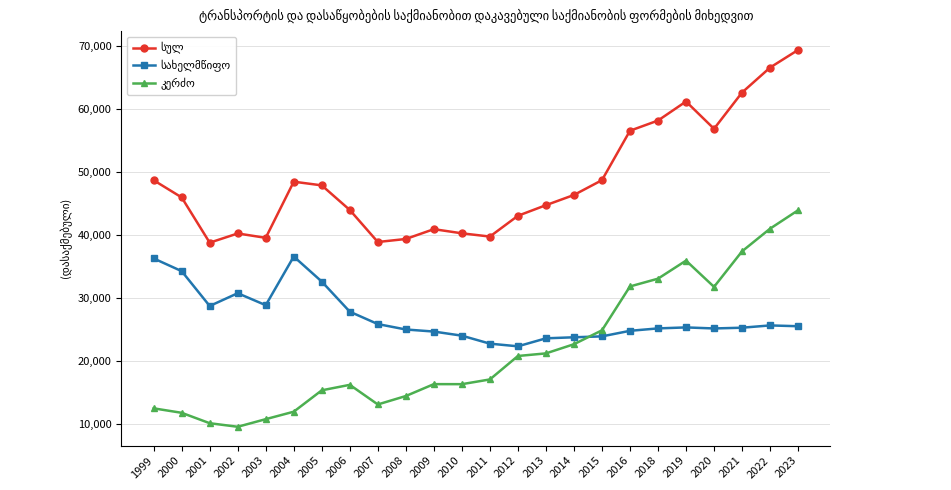

What is the smallest value displayed?

9492.0